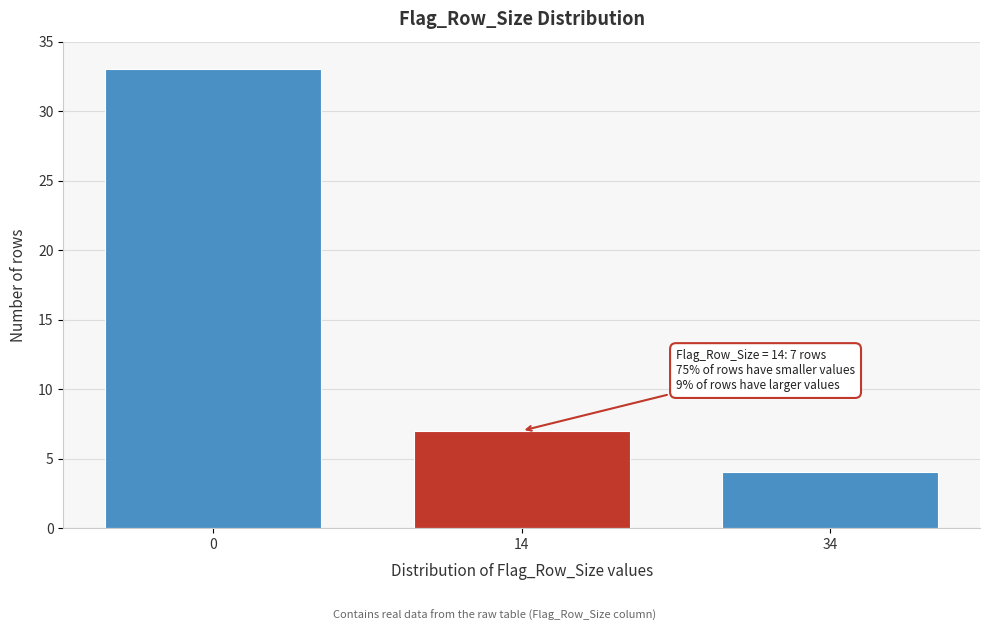

Reading left to right, transcribe all the data shown in this chart.

33	7	4